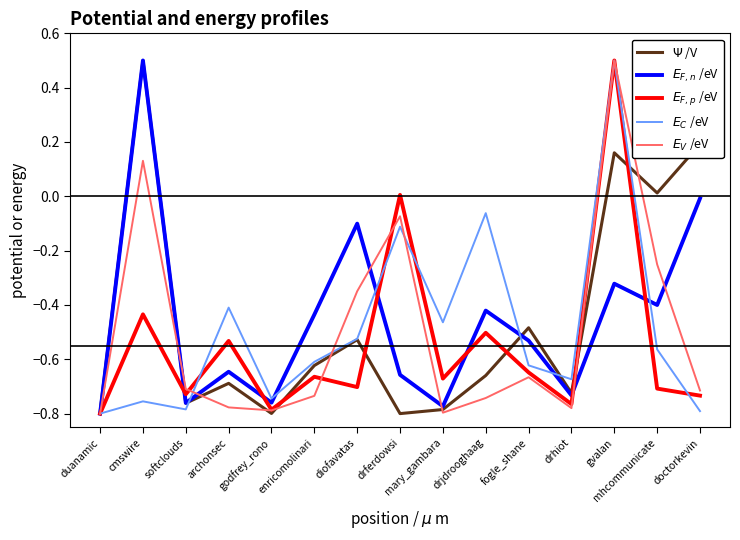

At which category is the sum across all series the highest?

gvalan